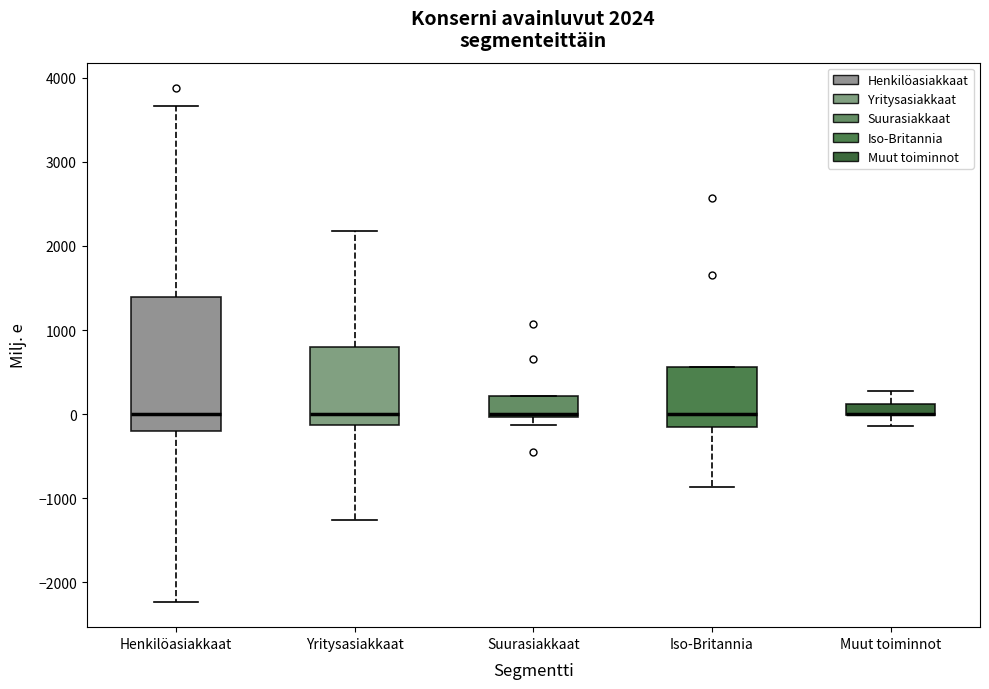

Comparing the boxes themselves (not the whiskers), which one is the tallest?

Henkilöasiakkaat